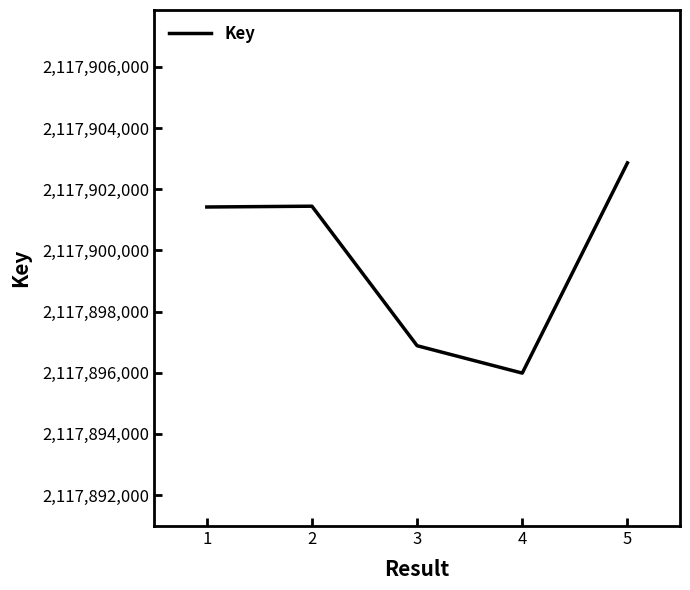

What is the difference between the second highest and minimum values?

5457